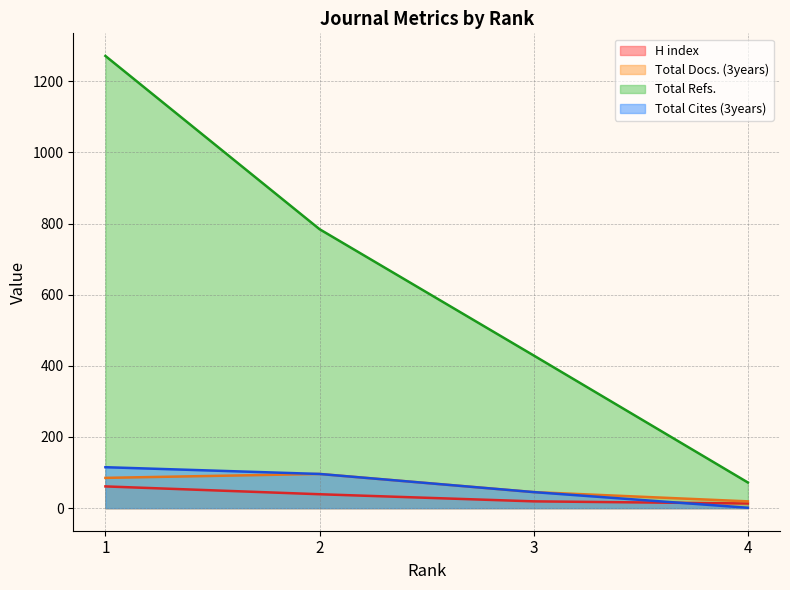

True or false: Total Refs. and Total Cites (3years) intersect in this chart.

False